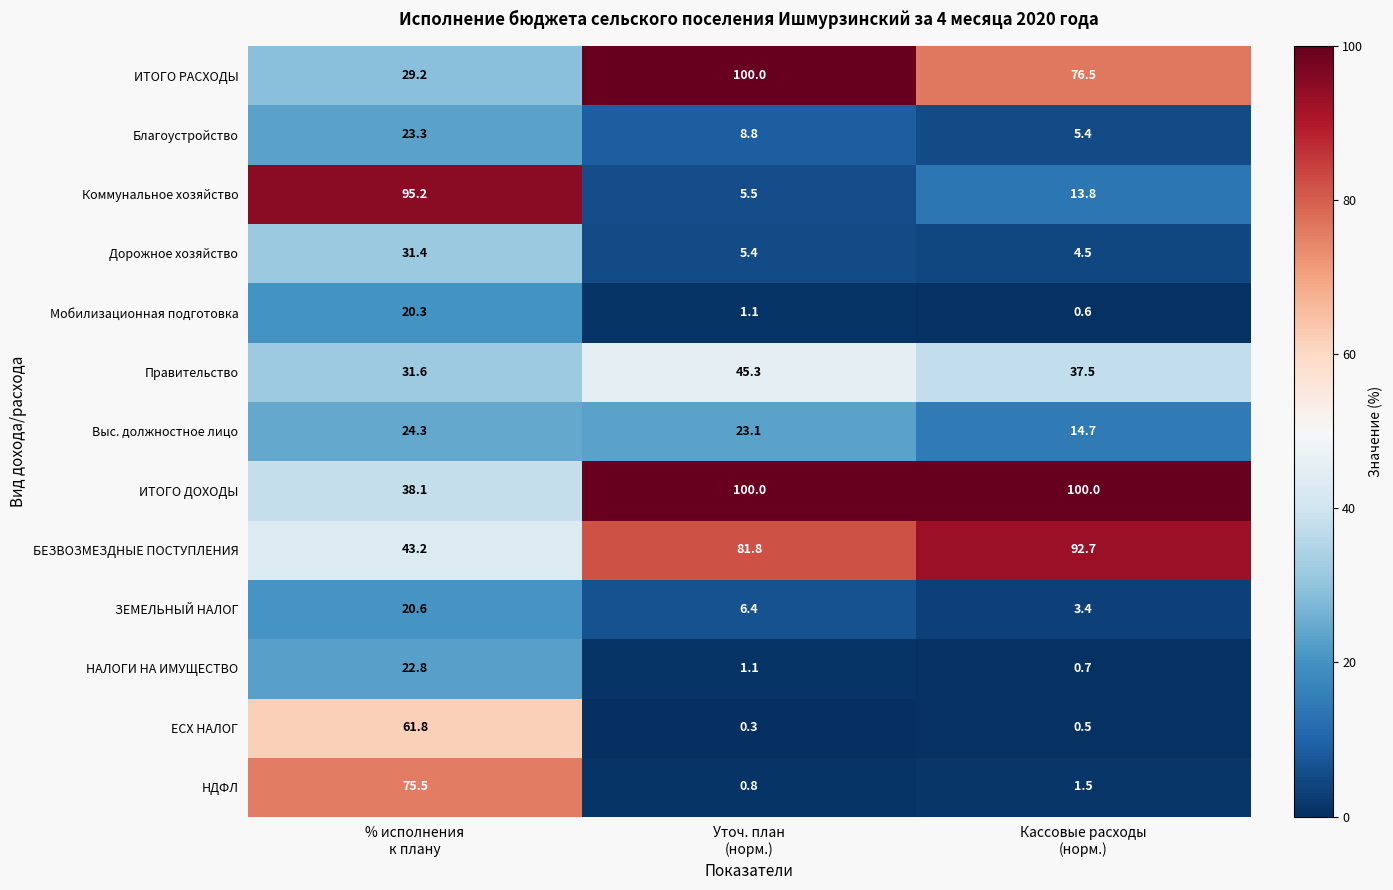

What is the difference between the highest and lowest values at Кассовые расходы
(норм.)?

99.5